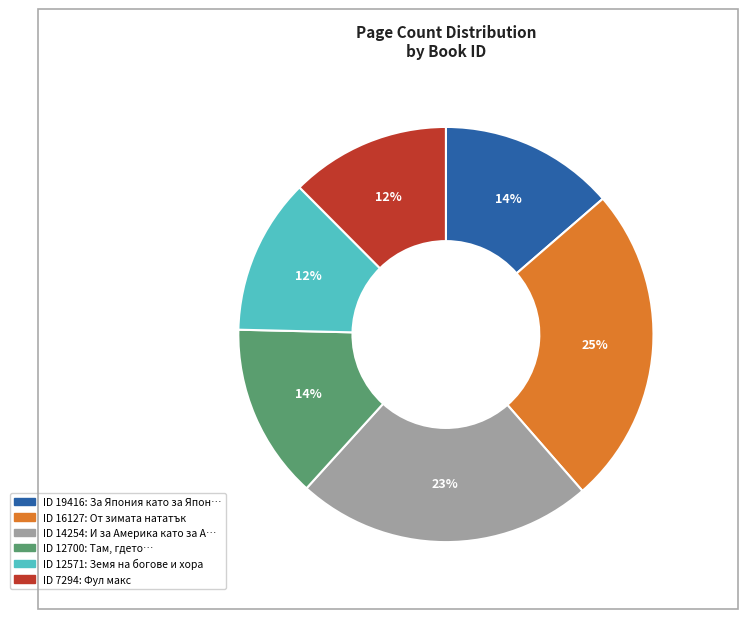

How many slices are in this pie chart?

6